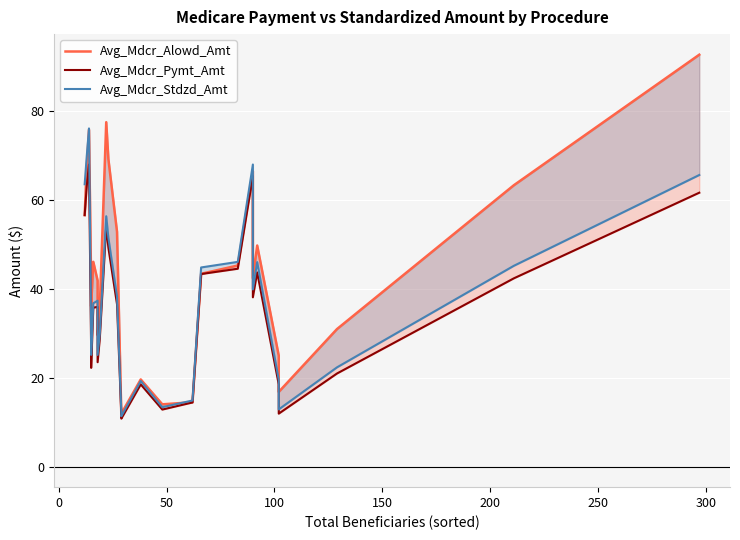

True or false: Avg_Mdcr_Stdzd_Amt and Avg_Mdcr_Alowd_Amt intersect in this chart.

True